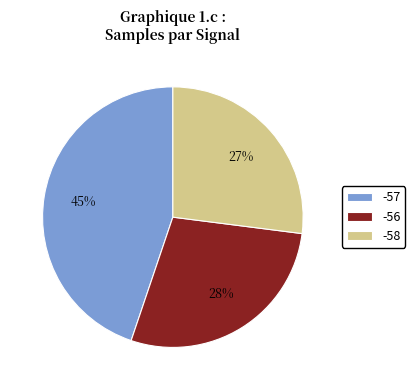

Is the sum of -58 and -57 greater than half?

Yes